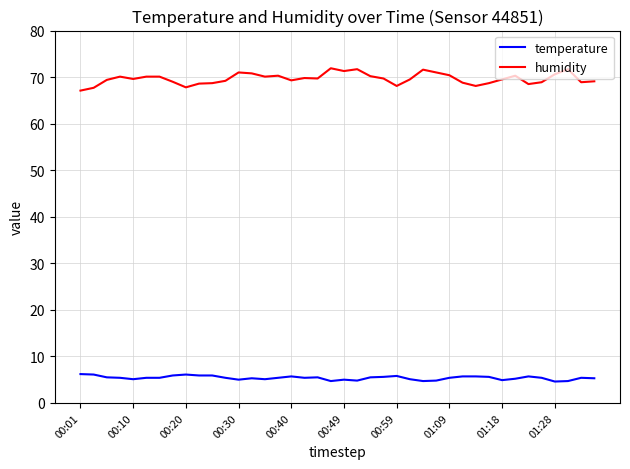

Does the chart display data point markers on the line(s)?

No